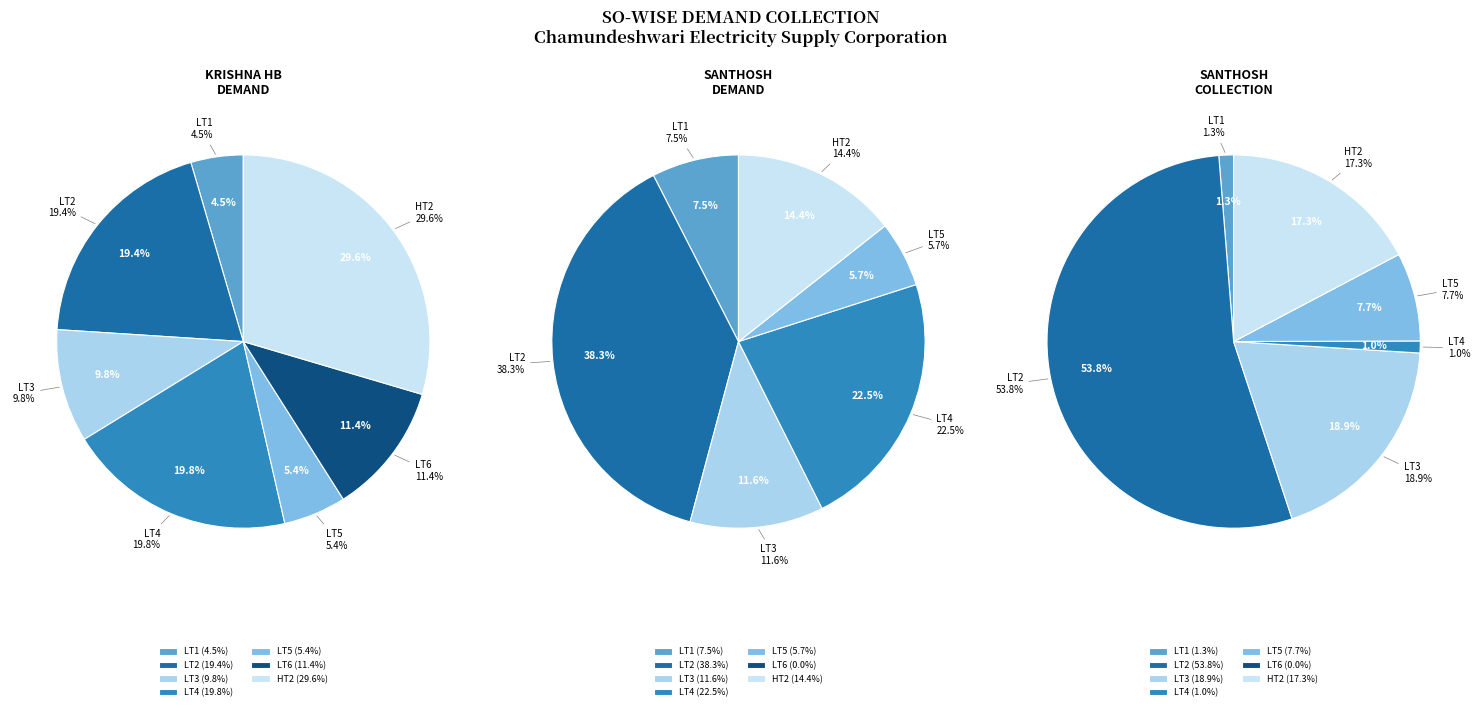

What is the change in value from LT3 to LT5?

-80889.0